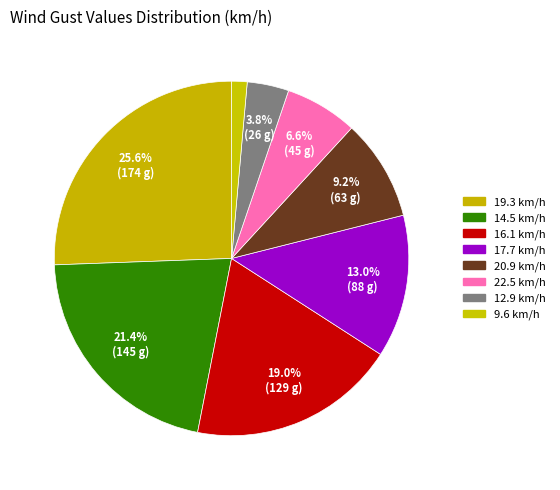

How many segments does this pie chart have?

8